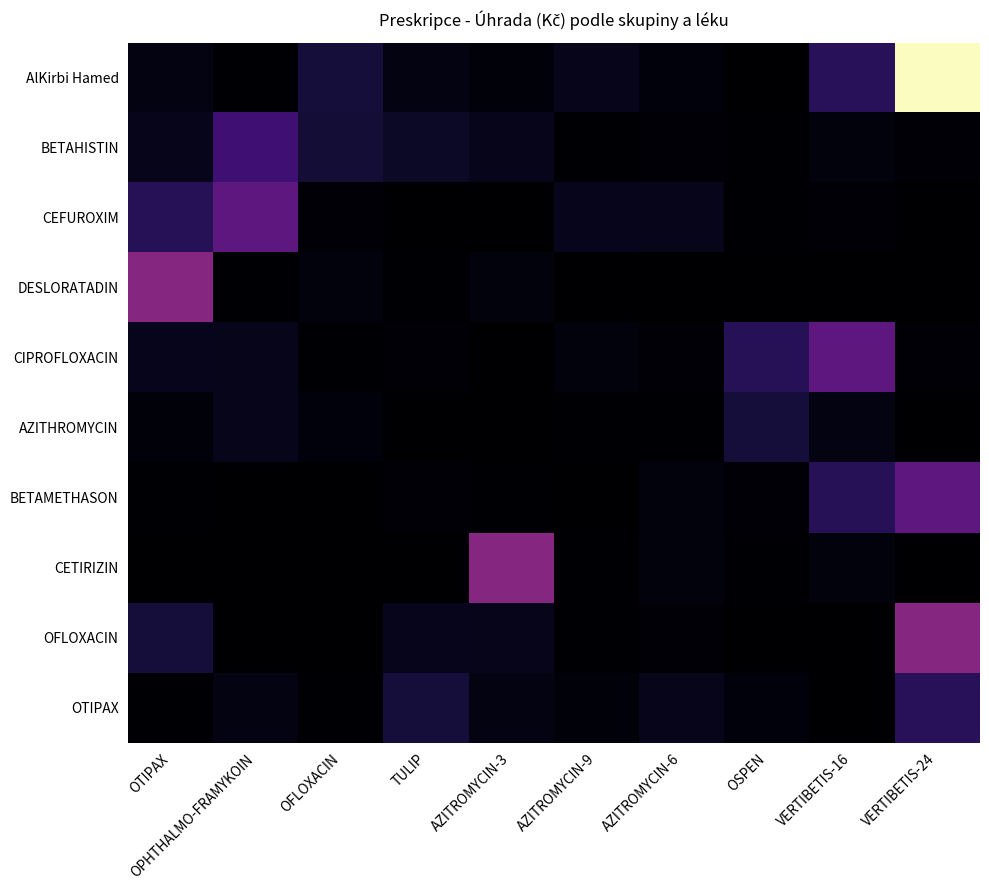

Rank the series by their maximum value, from lowest to highest.

AZITHROMYCIN, OTIPAX, BETAHISTIN, CEFUROXIM, CIPROFLOXACIN, BETAMETHASON, DESLORATADIN, CETIRIZIN, OFLOXACIN, AlKirbi Hamed